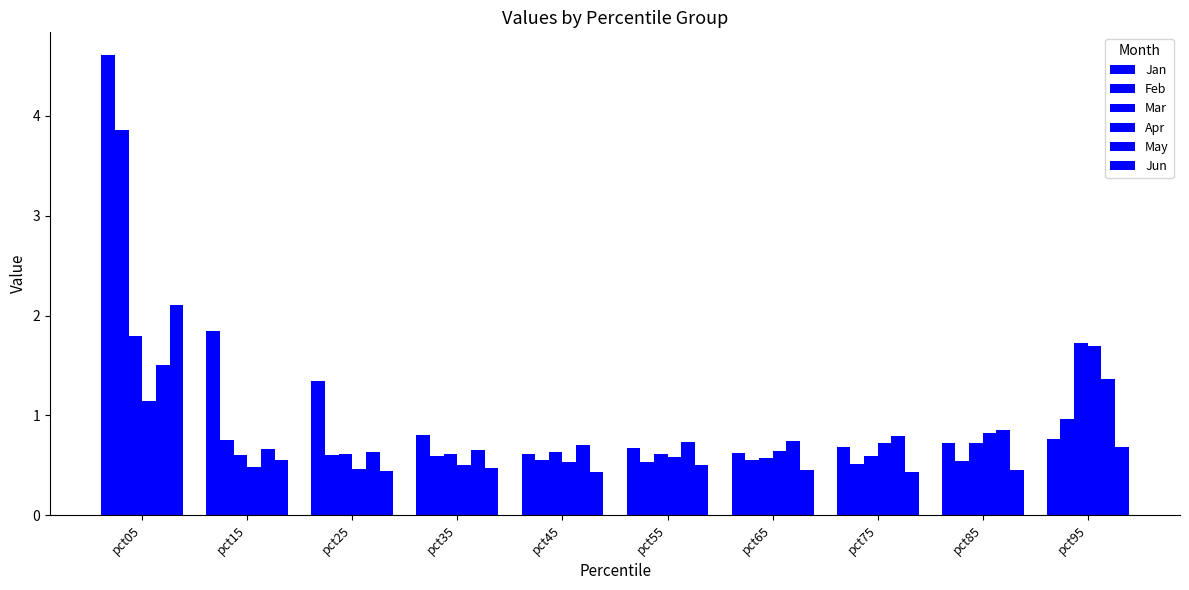

Which has a higher value, pct55 or pct05?

pct05